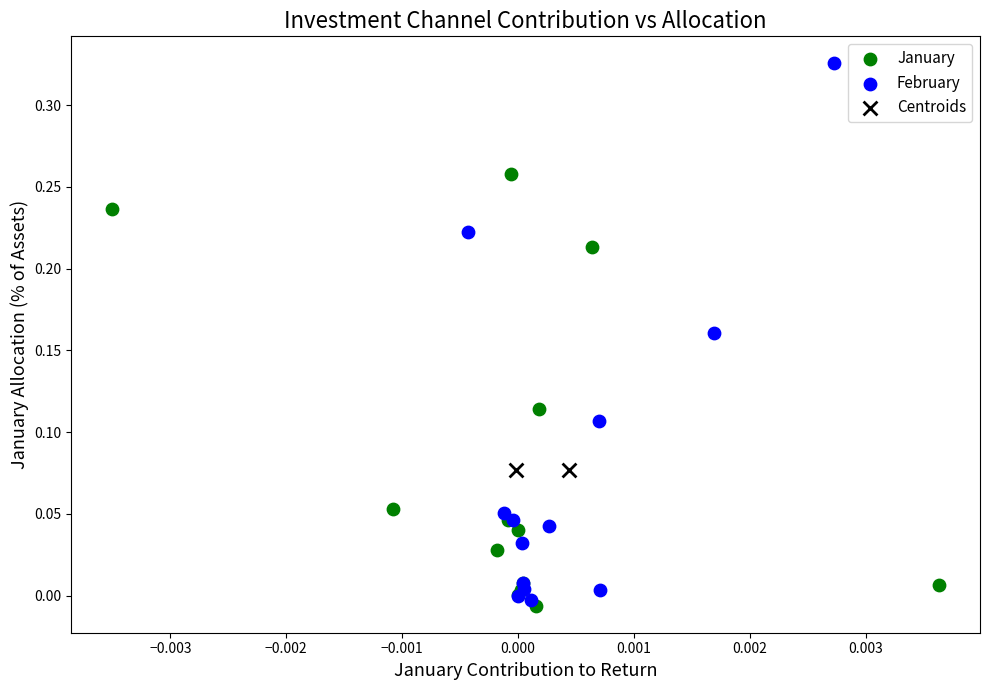

Which series contains the lowest Y value?

January